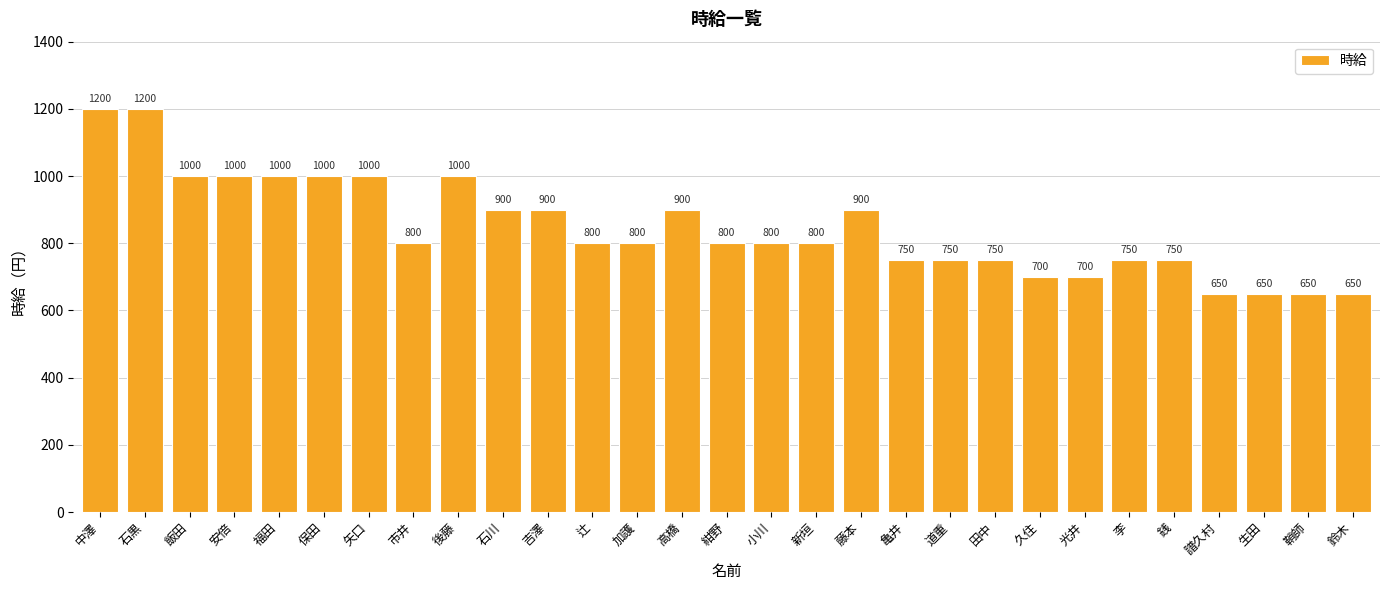

Reading left to right, transcribe all the data shown in this chart.

1200	1200	1000	1000	1000	1000	1000	800	1000	900	900	800	800	900	800	800	800	900	750	750	750	700	700	750	750	650	650	650	650